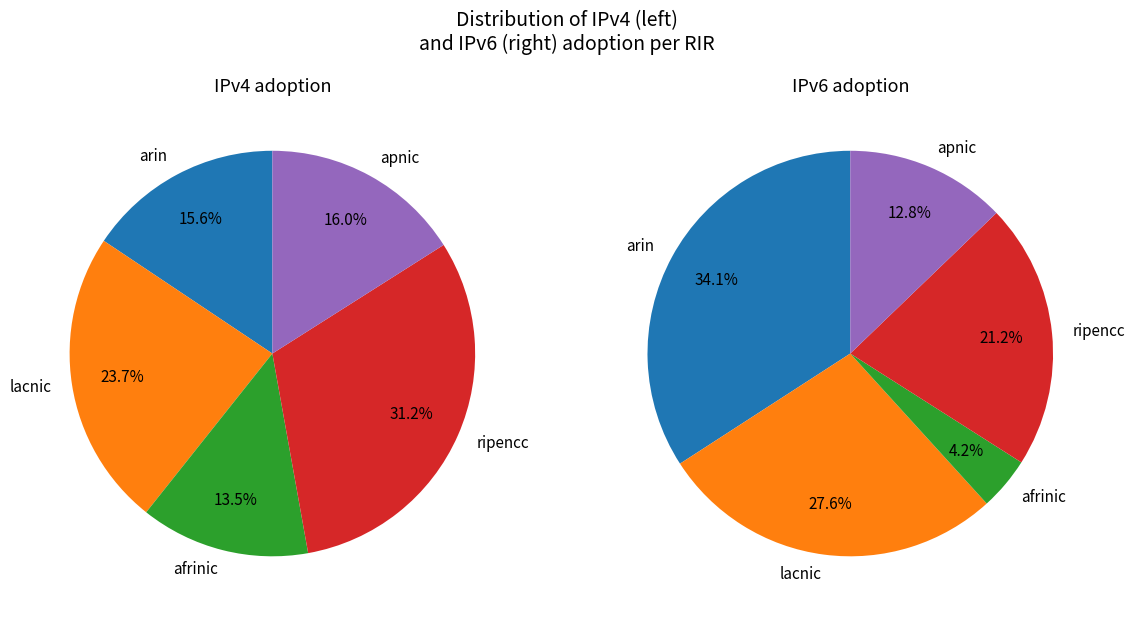

Is it true that 3 is 21% of the pie?

True